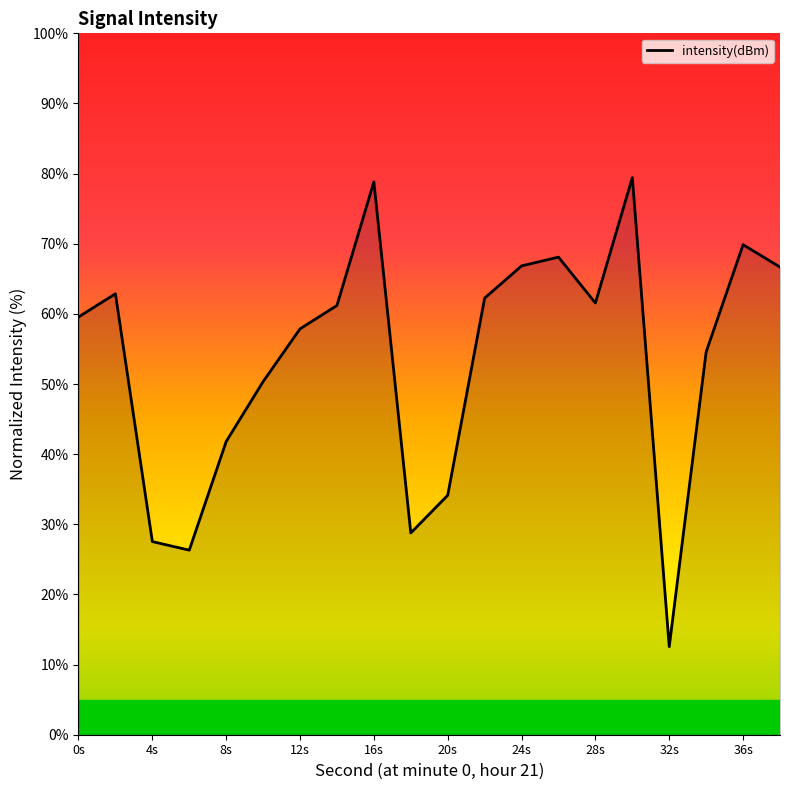

What is the difference between the maximum and minimum values?

66.9